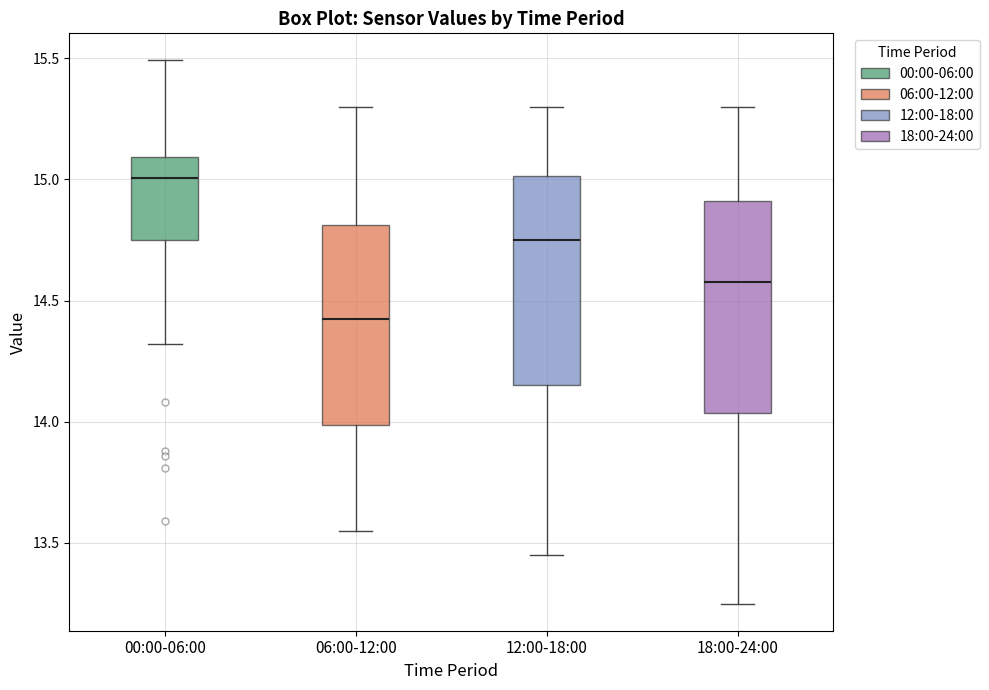

Where is the upper edge of the box for 18:00-24:00 on the y-axis? The values are not printed on the chart, so give them approximately, as read against the axis.

14.90